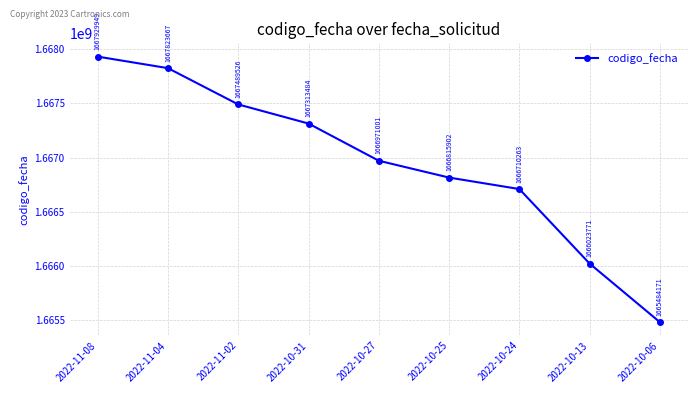

What is the ratio of the value at 2022-10-27 to the value at 2022-10-13?

1.0